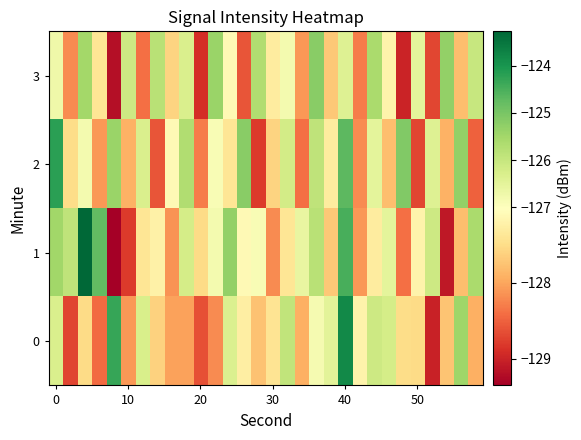

Rank the series by their average value, from highest to lowest.

1, 2, 3, 0